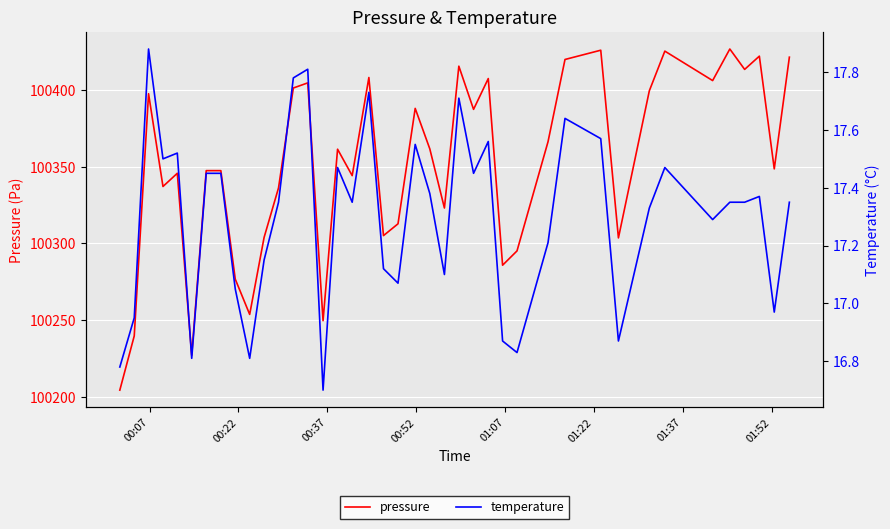

What is the highest value of the pressure series?

100426.6